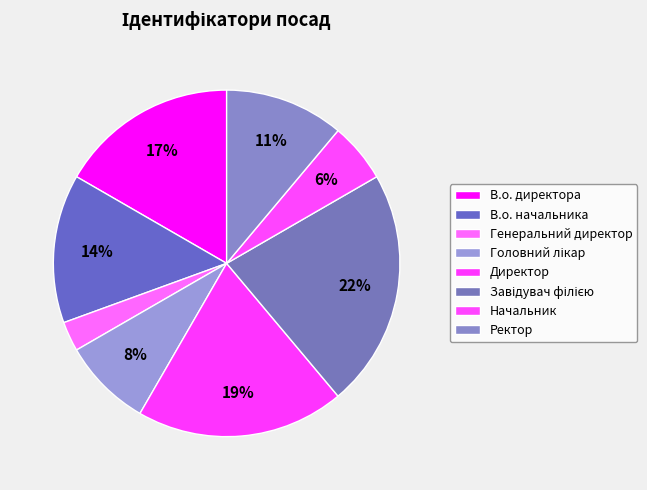

Which category has the smallest portion of the pie?

Генеральний директор